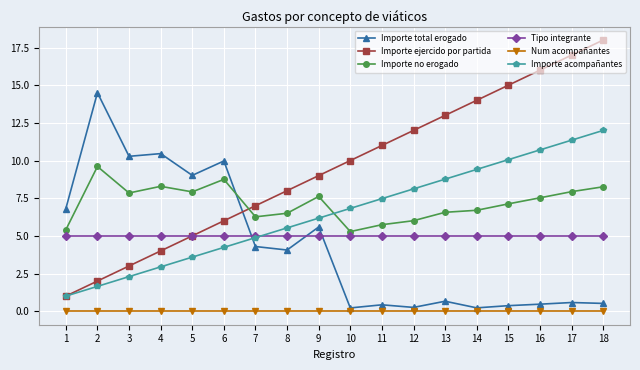

What is the value of the Importe acompañantes point at the 2nd from the left?

1.6